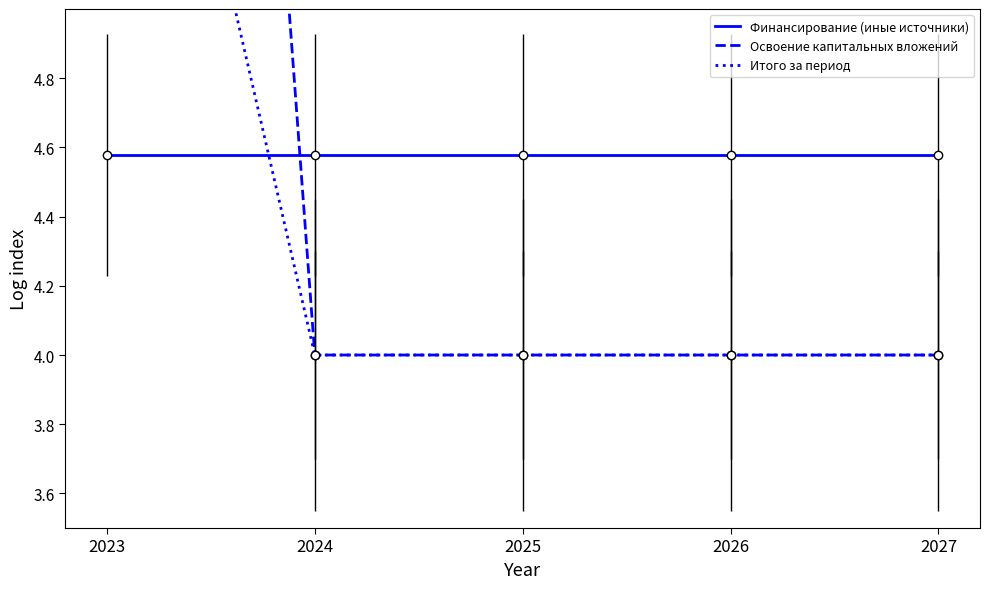

After their last crossing, which series has the higher values: Финансирование (иные источники) or Освоение капитальных вложений?

Финансирование (иные источники)